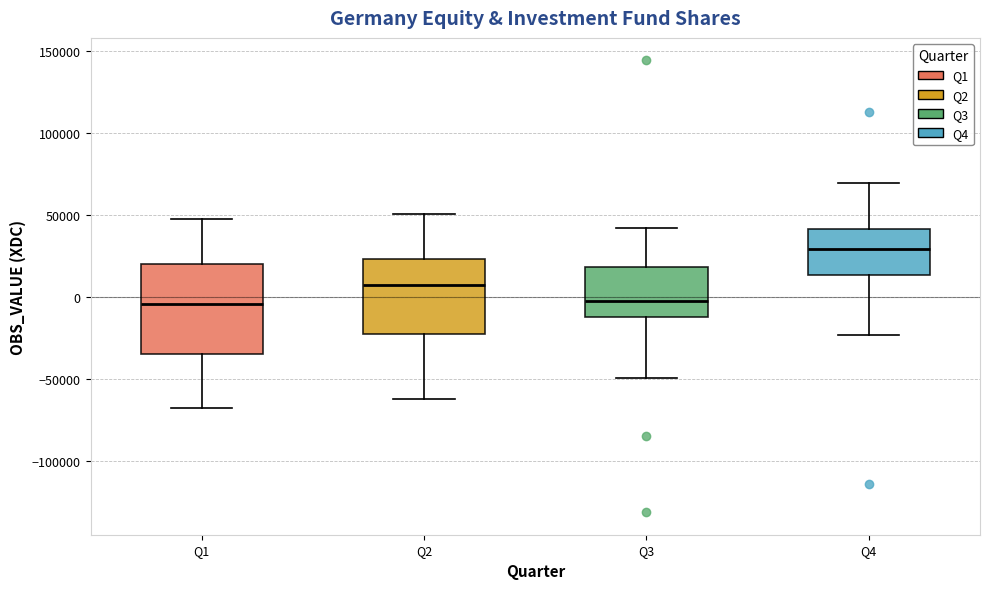

Where does the median line of the box for Q1 sit on the y-axis? The values are not printed on the chart, so give them approximately, as read against the axis.

-5000